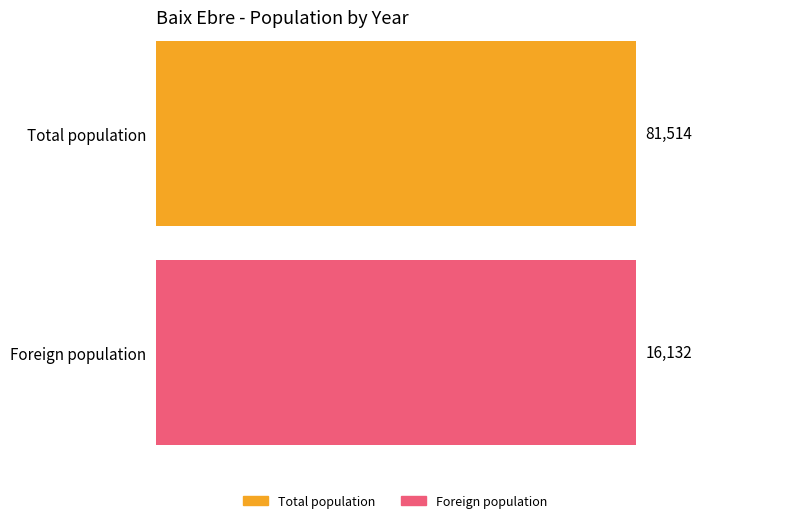

The Foreign population series shows 23406 at 7. True or false?

False